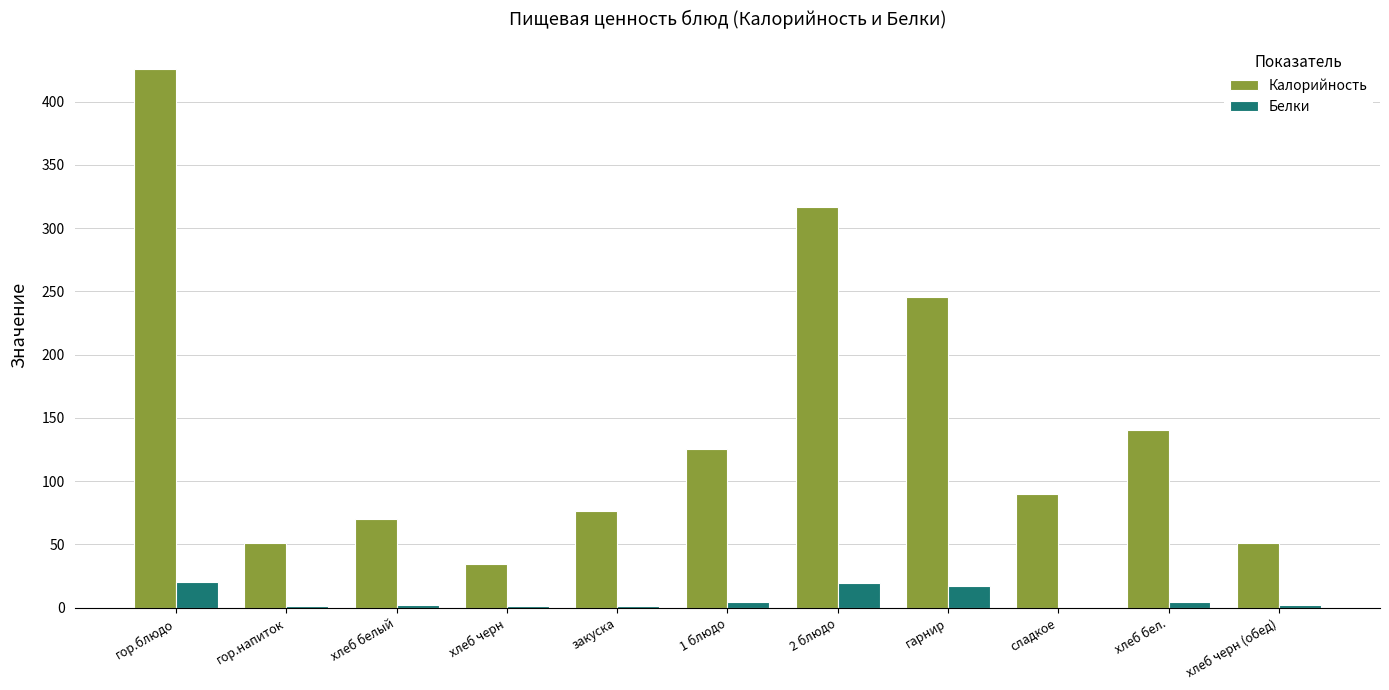

What is the sum of the Калорийность values at сладкое and гарнир?

335.8